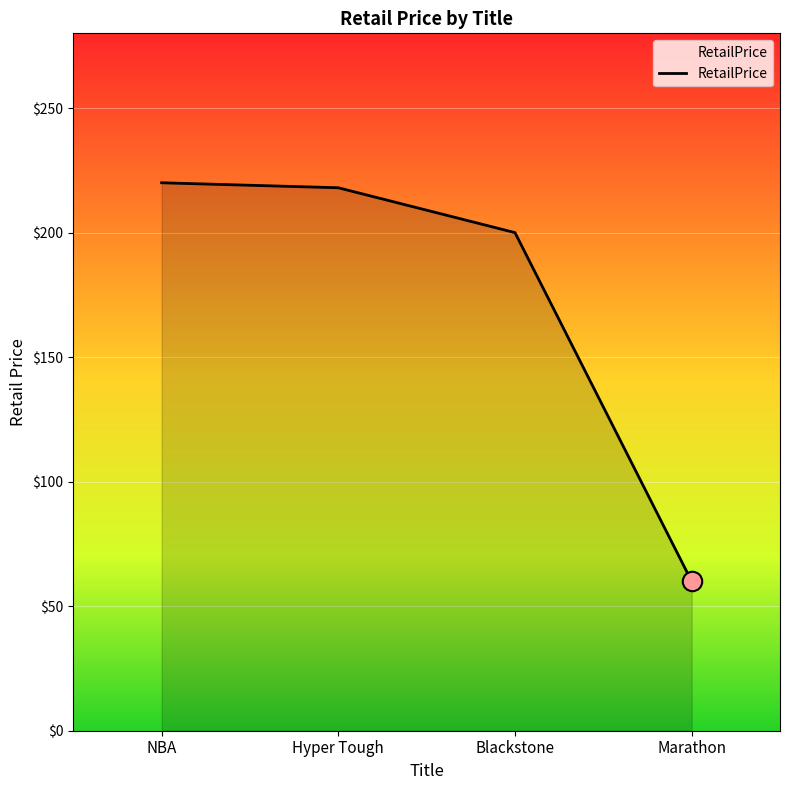

What is the minimum value shown in the chart?

60.0